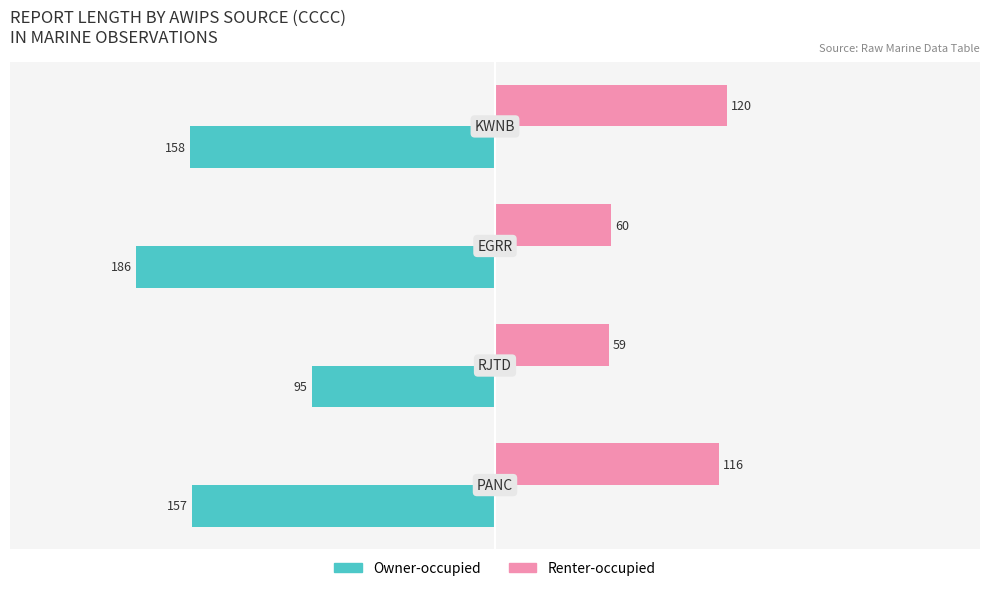

Which series has the largest total across all categories?

Renter-occupied